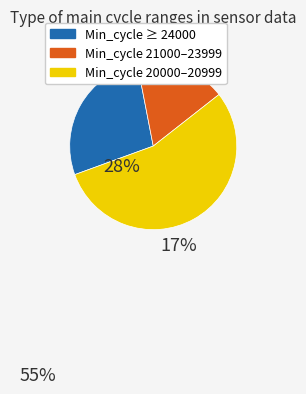

Is there any slice that represents more than half of the pie?

Yes